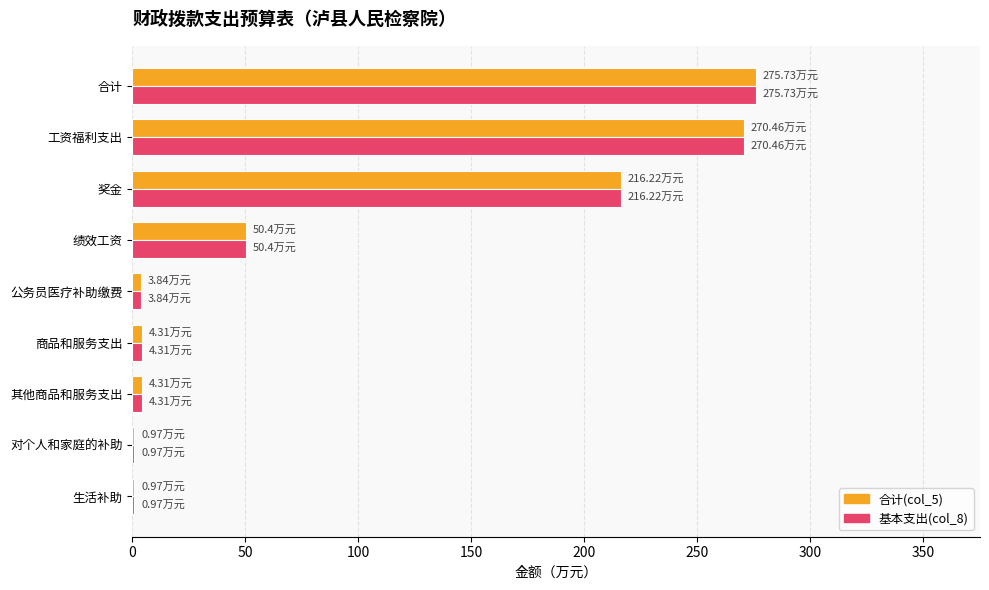

Is the value of 基本支出(col_8) at 对个人和家庭的补助 greater than the value of 合计(col_5) at 绩效工资?

No